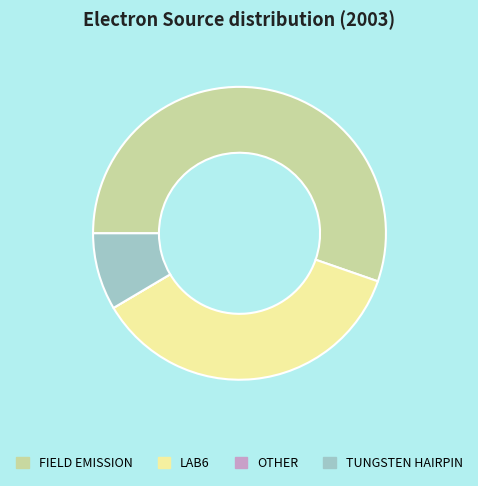

Combined, do LAB6 and TUNGSTEN HAIRPIN account for over 50%?

No